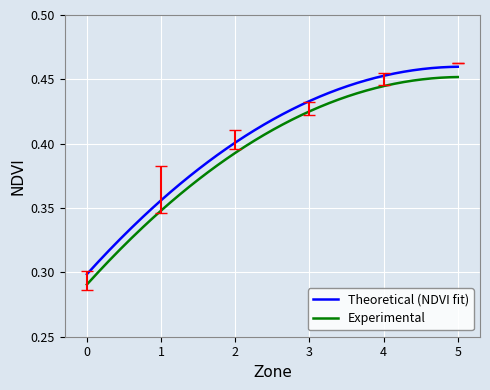

True or false: Experimental and Theoretical (NDVI fit) cross at least once.

False